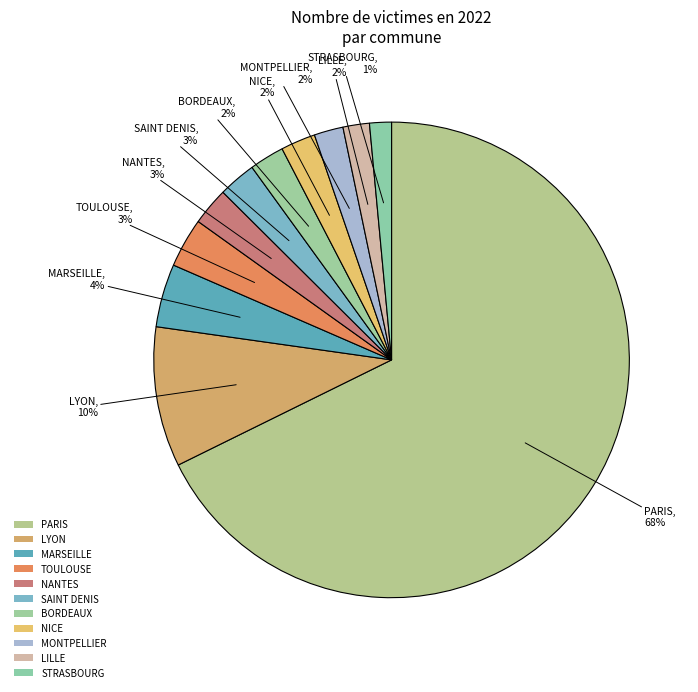

What is the change in value from SAINT DENIS to NICE?

-160